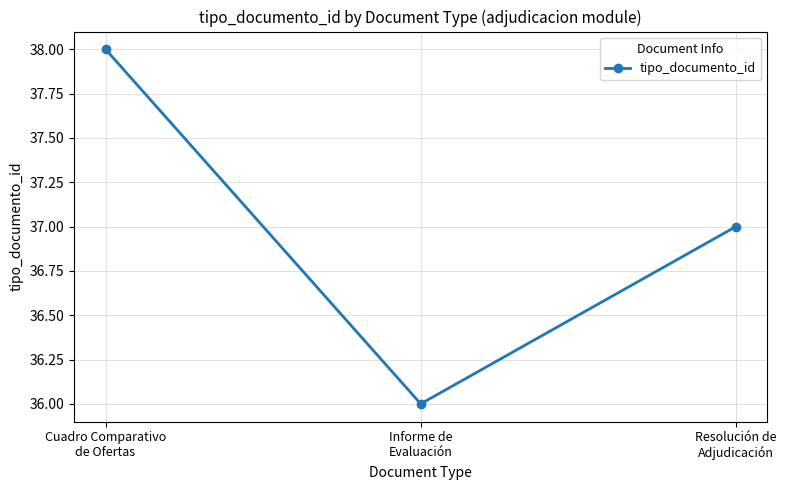

Rank the categories by value from highest to lowest.

Cuadro Comparativo
de Ofertas, Resolución de
Adjudicación, Informe de
Evaluación